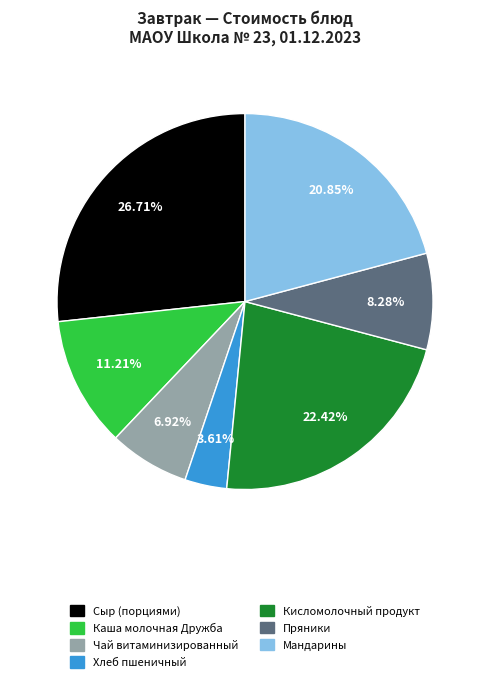

To the nearest percent, what is the average slice percentage?

14%